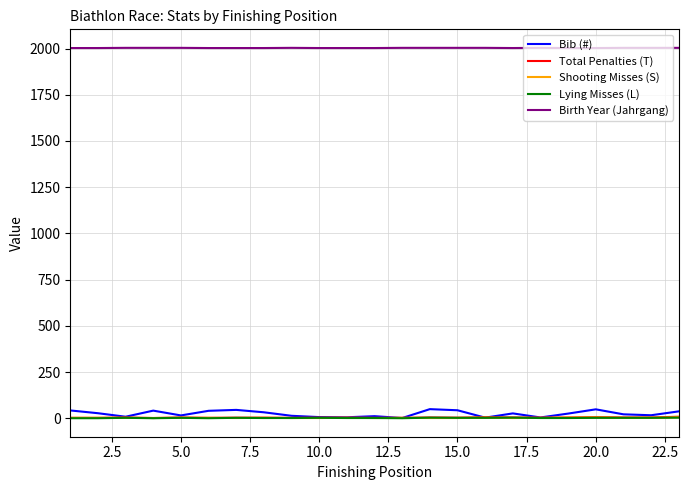

How many lines are shown in the chart?

5